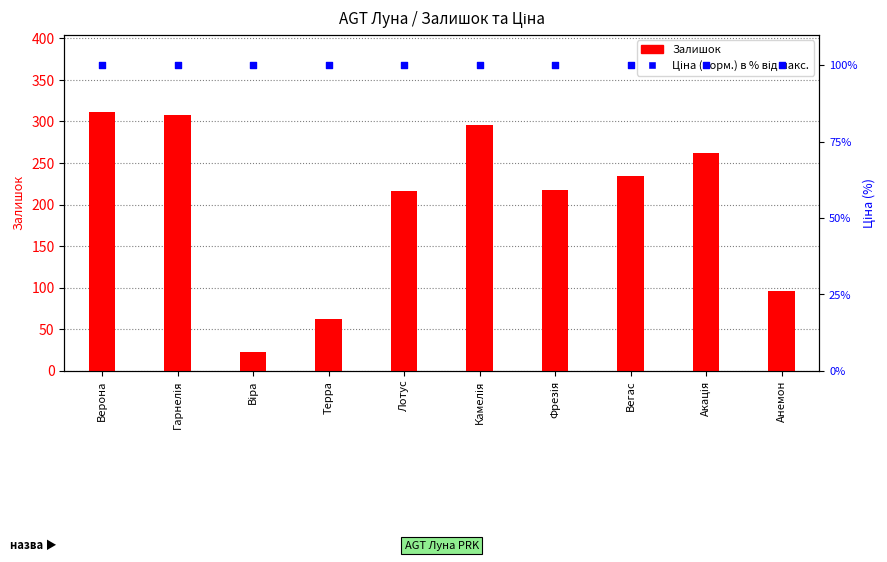

Which series contains the lowest Y value?

Залишок